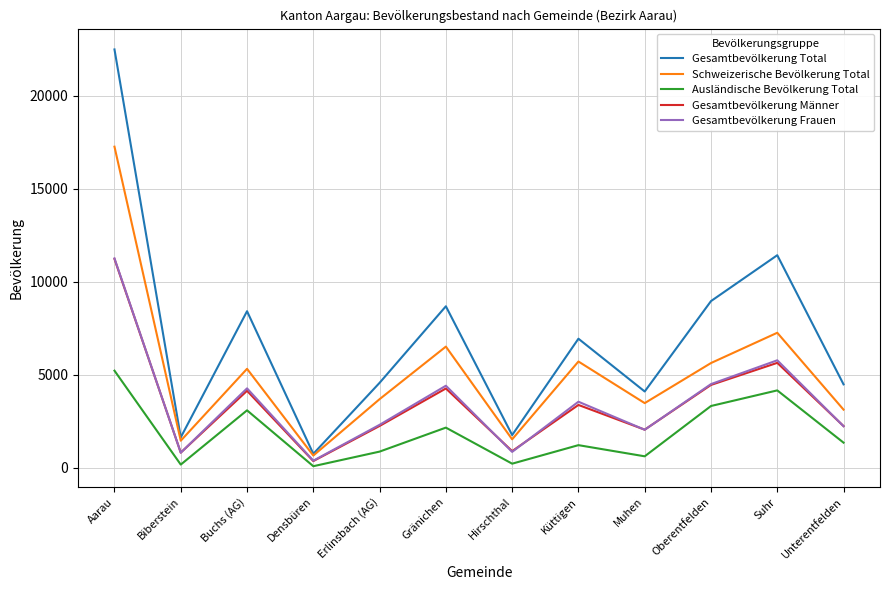

What is the difference between the maximum and minimum values in the Gesamtbevölkerung Total series?

21733